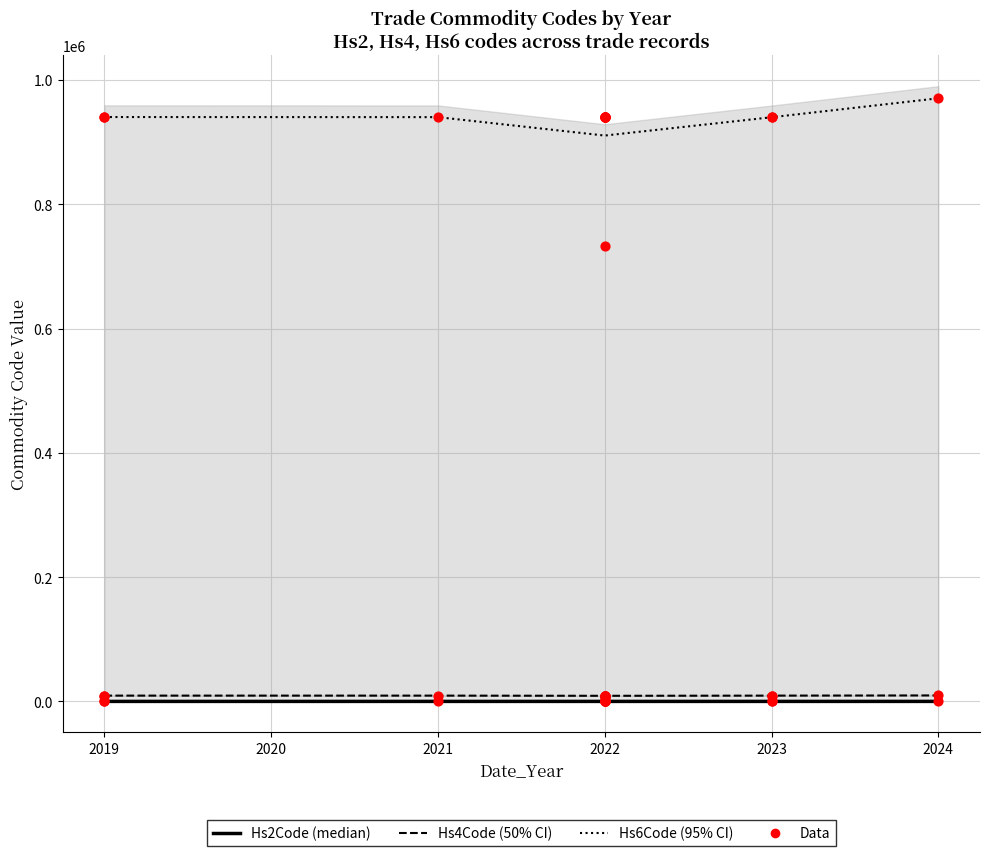

At which category is the sum across all series the highest?

2024